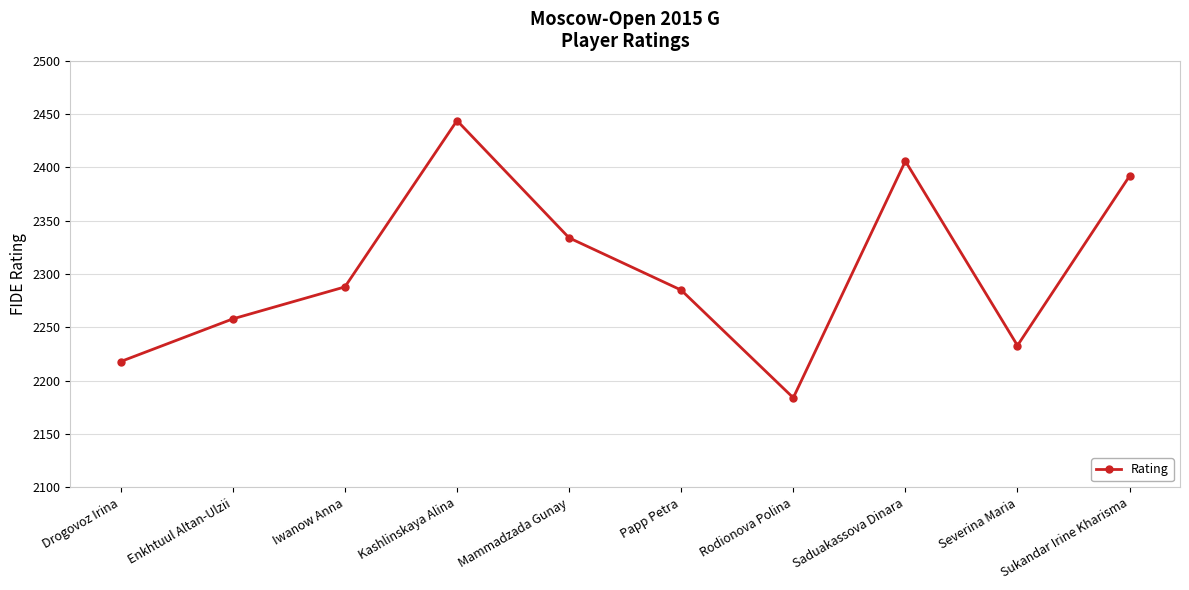

What is the average value?

2304